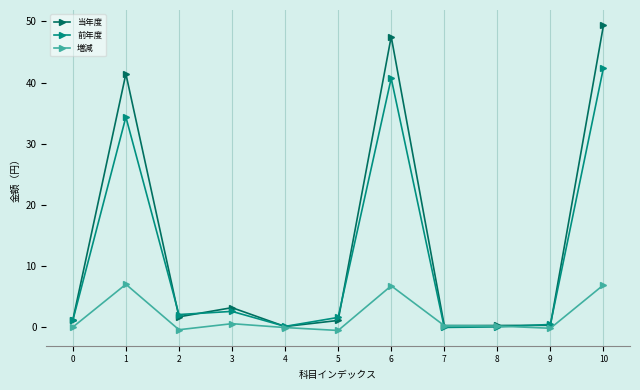

What is the value of the 前年度 point at the 5th from the left?

170320